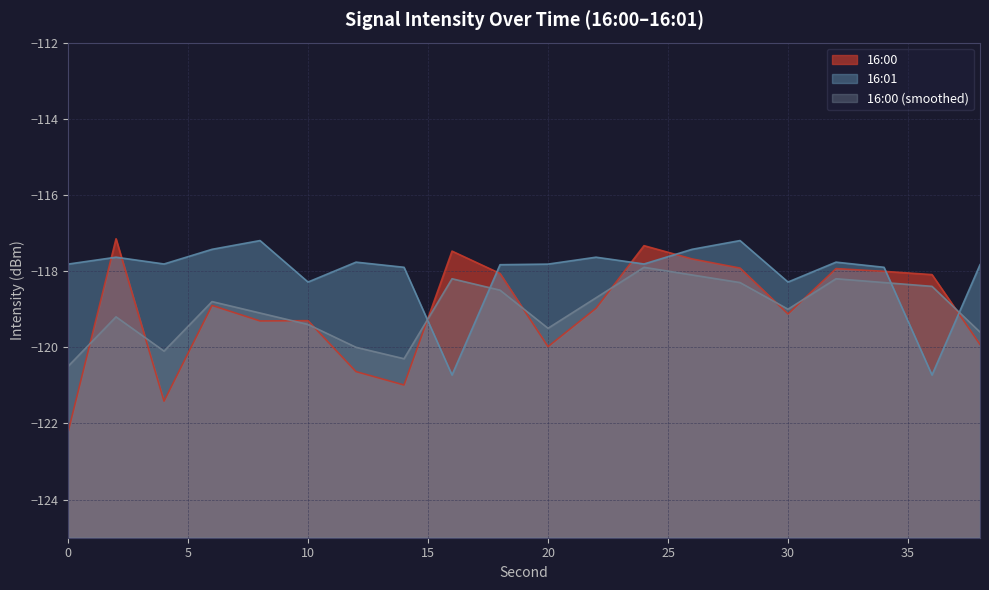

What is the value of the 16:00 (smoothed) point at the 13th from the left?

-117.9